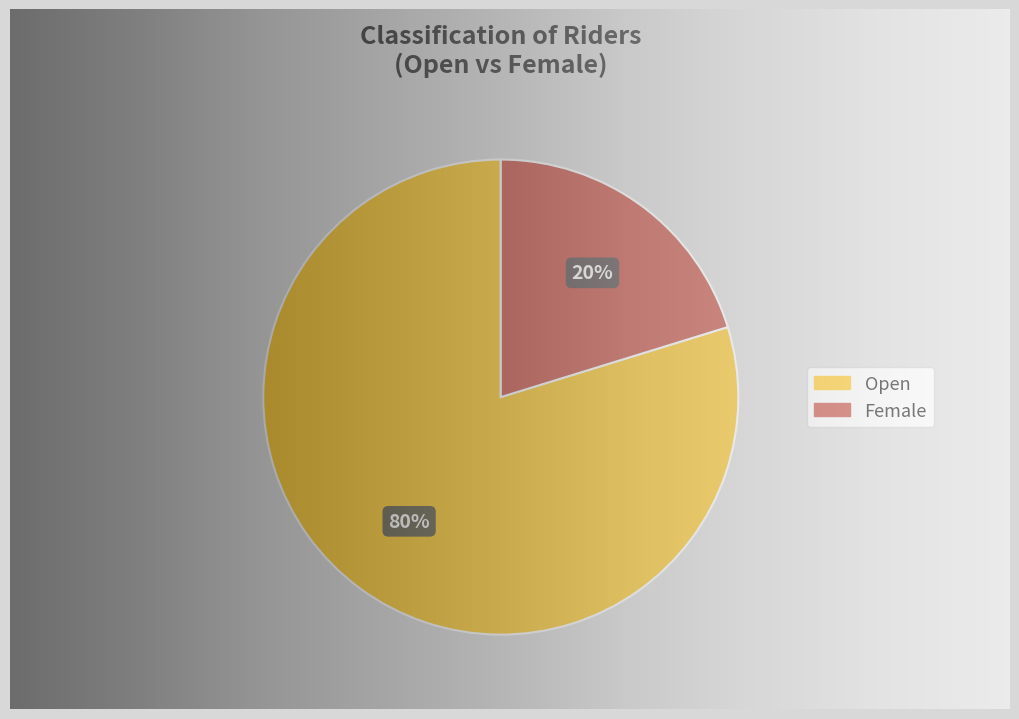

Rank the categories by value from lowest to highest.

Female, Open